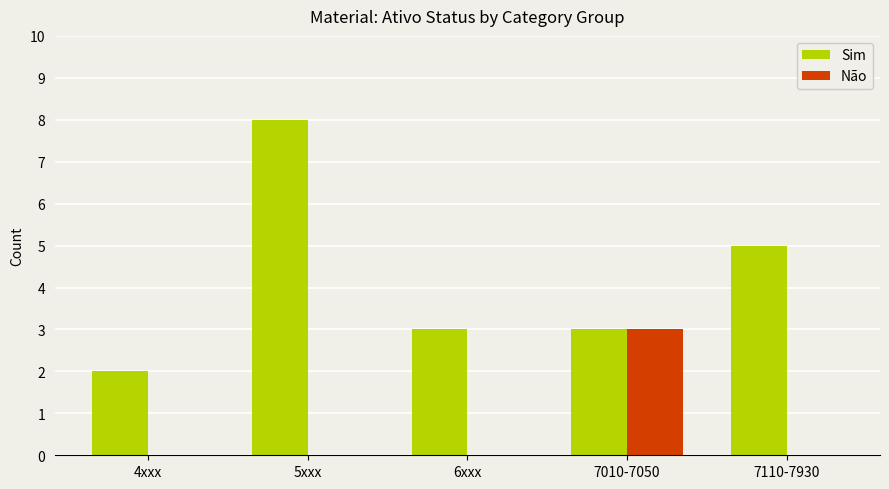

What is the sum of the Sim values at 7110-7930 and 4xxx?

7